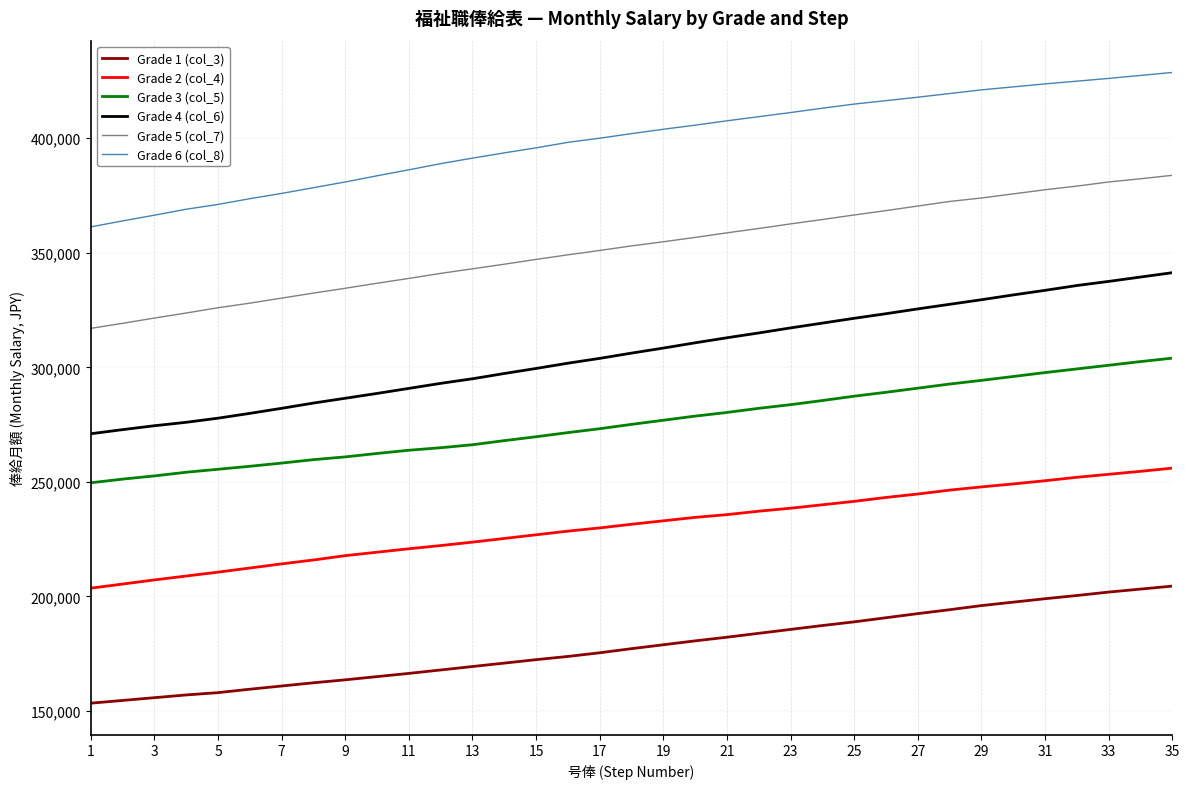

Rank the series by their maximum value, from lowest to highest.

Grade 1 (col_3), Grade 2 (col_4), Grade 3 (col_5), Grade 4 (col_6), Grade 5 (col_7), Grade 6 (col_8)